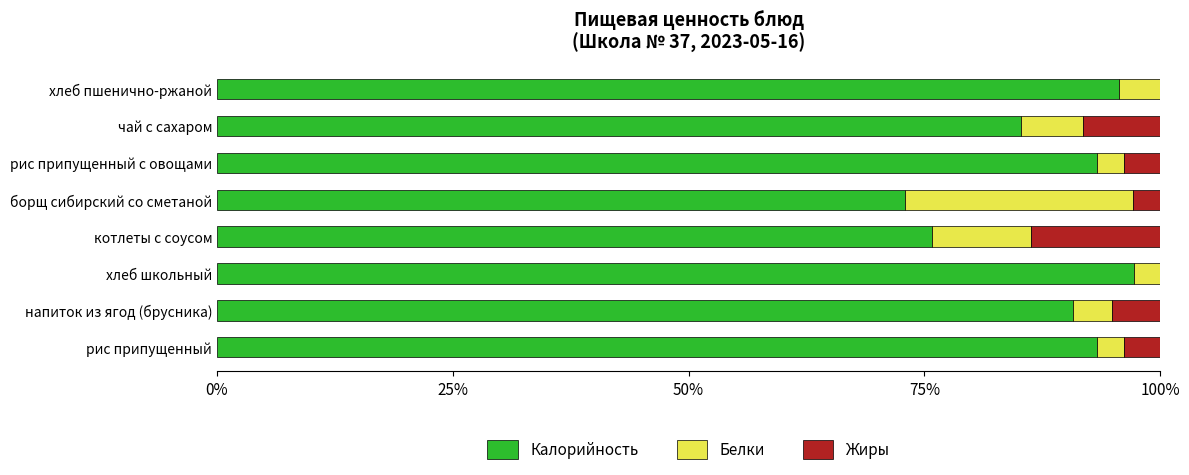

Is it true that Калорийность equals 75.8 at котлеты с соусом?

True